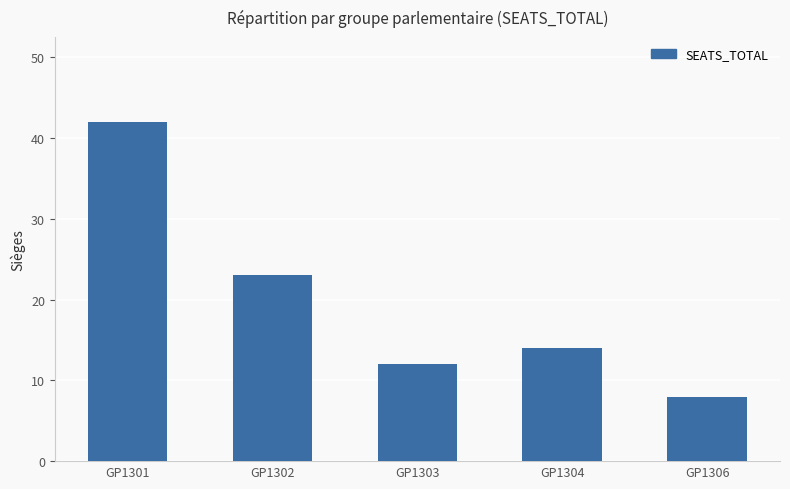

Between GP1302 and GP1306, which is larger?

GP1302